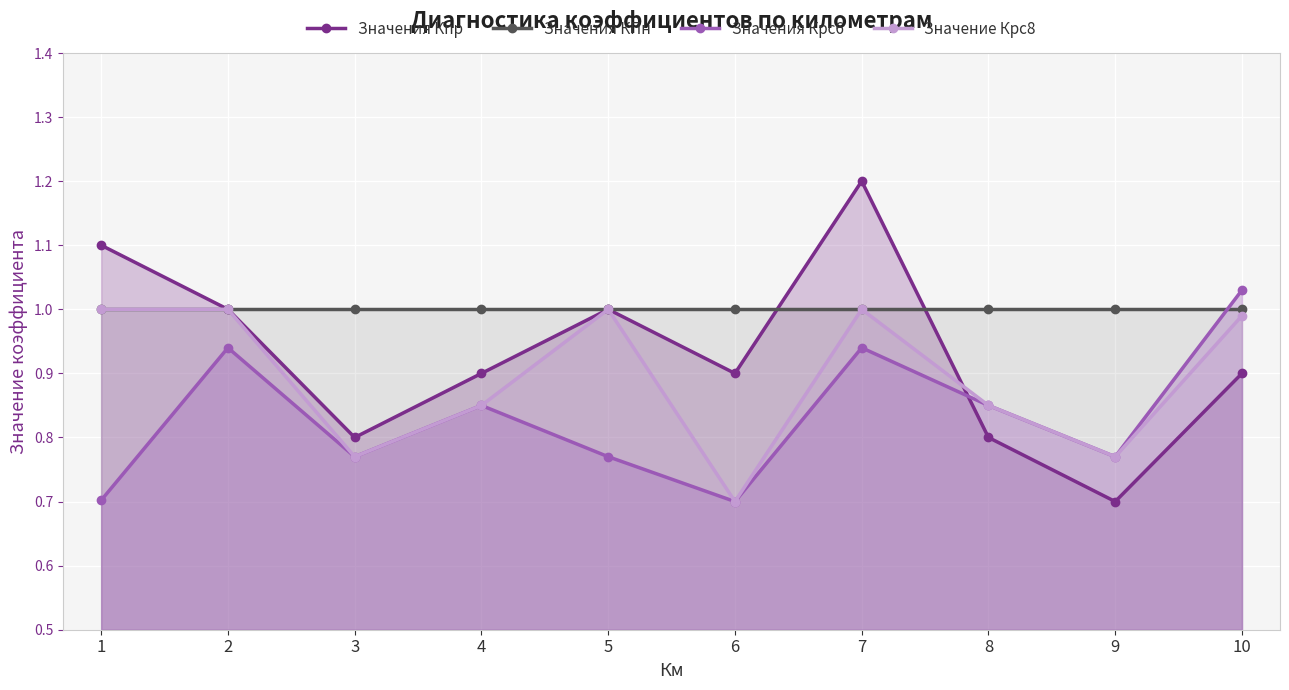

Which category has the highest value in the Значение Крс8 series?

1